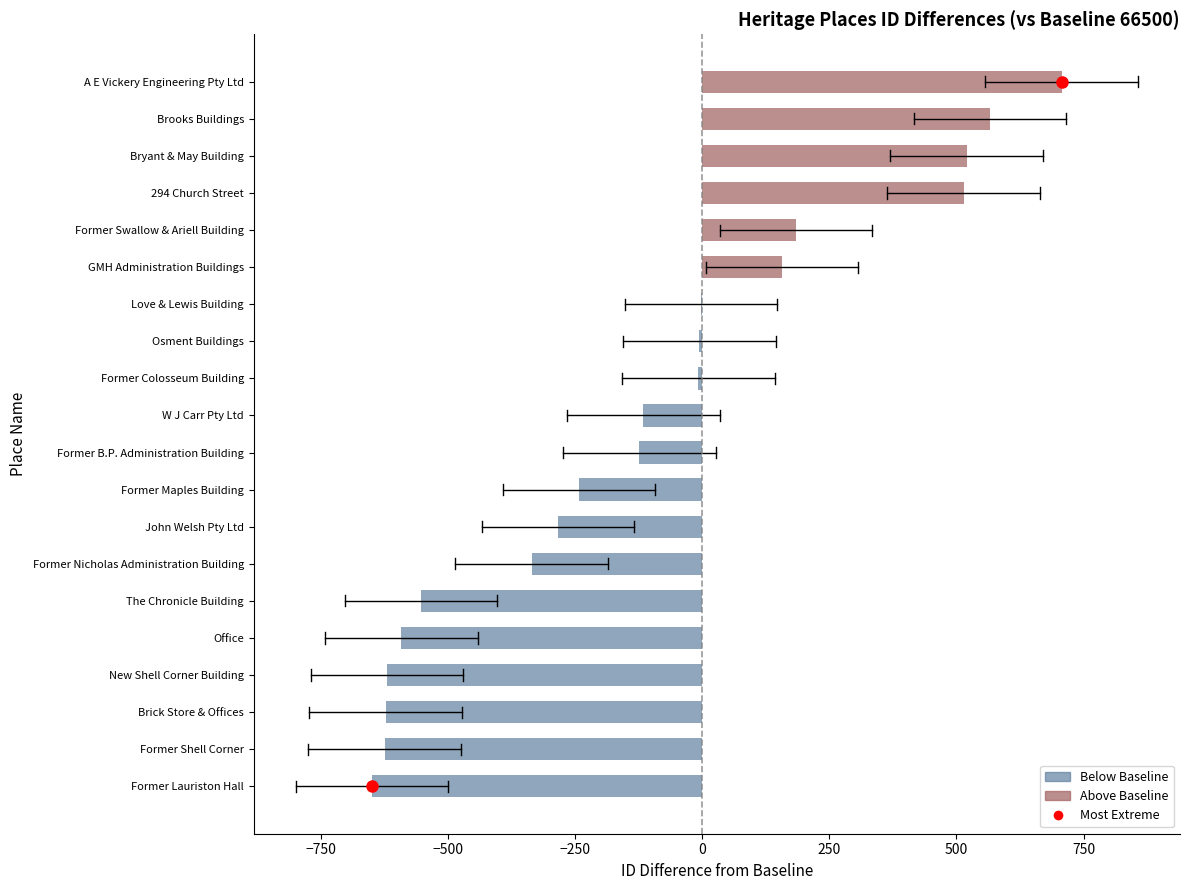

Read the value at Office.

-592